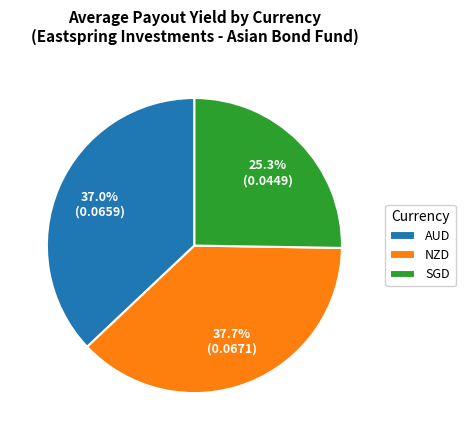

To the nearest percent, what is the combined percentage of NZD and AUD?

75%